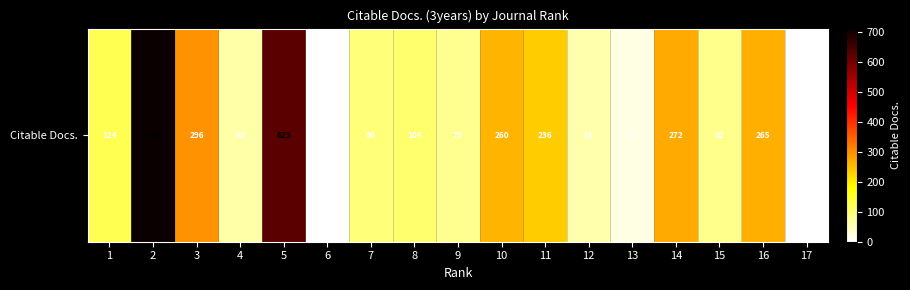

Between 15 and 4, which is larger?

15